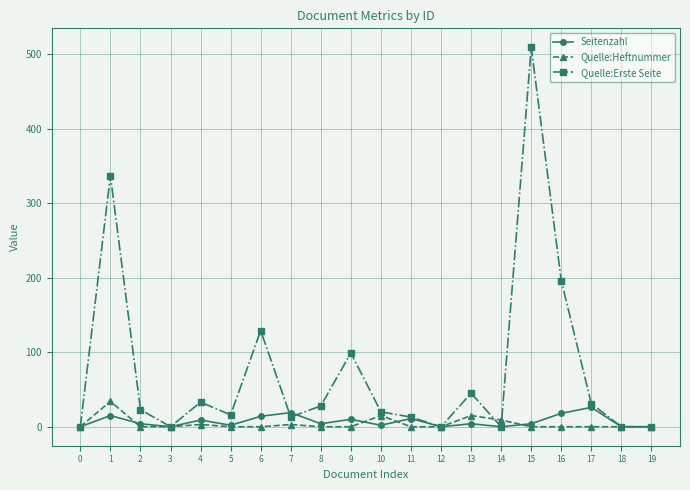

Which series has the largest range (max minus min)?

Quelle:Erste Seite